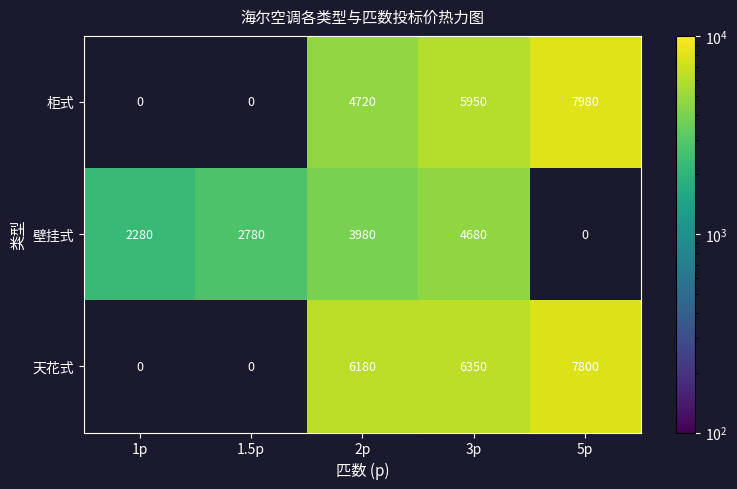

Which category has the highest value across all series?

5p